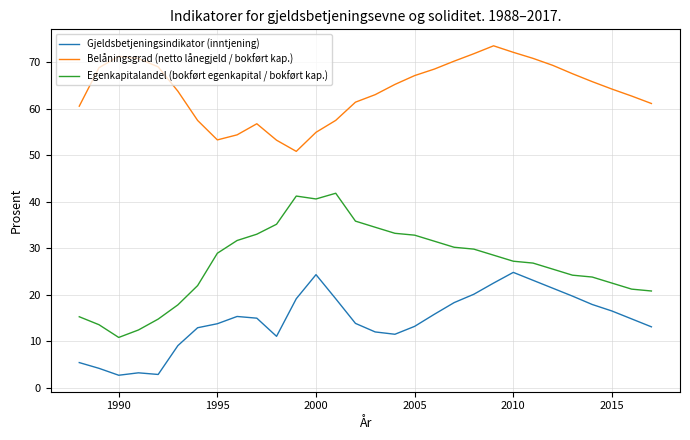

At how many categories does at least one series exceed 16?

30